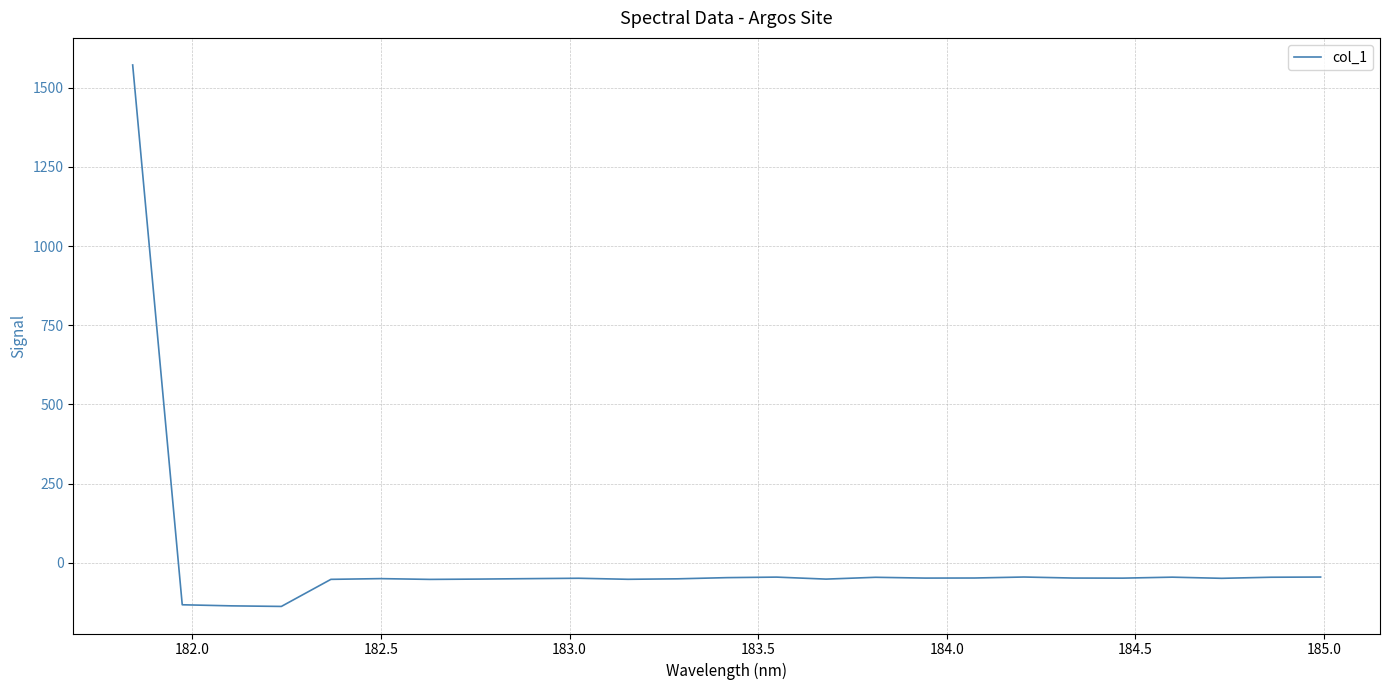

What is the smallest value displayed?

-138.3